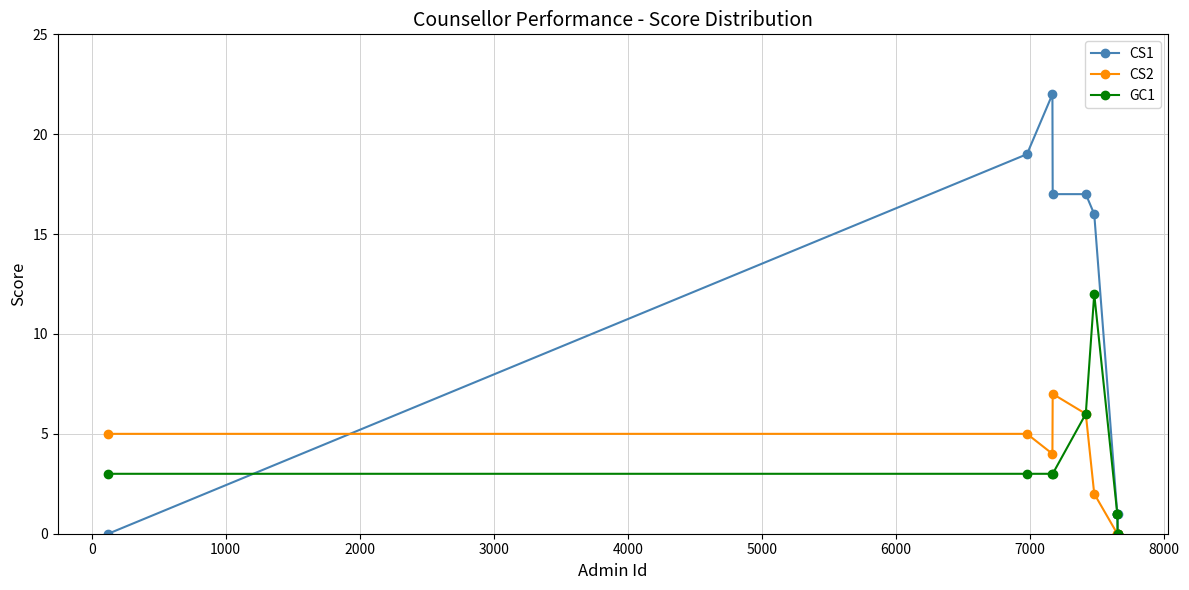

Count the number of data series in this chart.

3